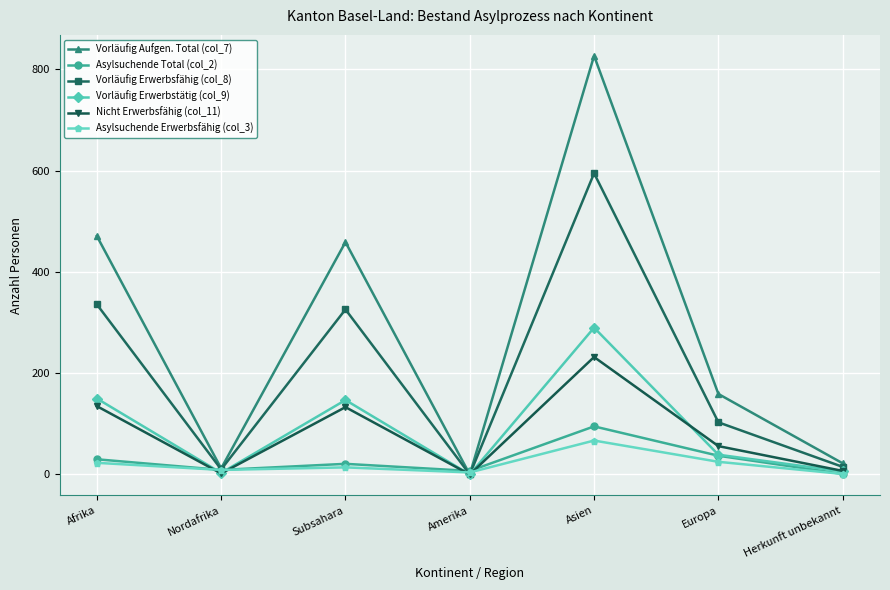

Which category has the highest value in the Vorläufig Erwerbsfähig (col_8) series?

Asien